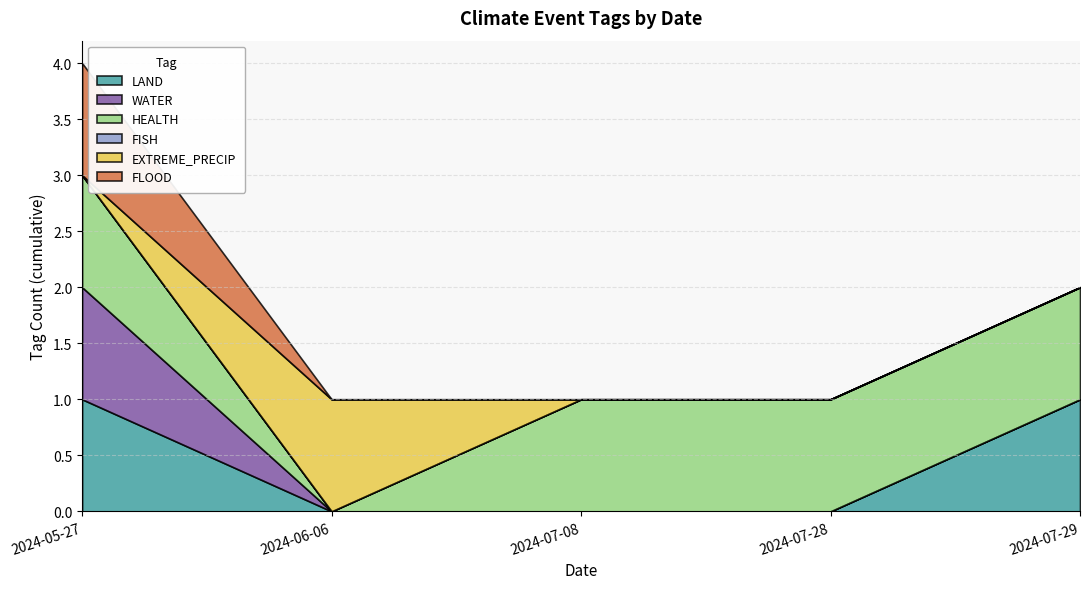

How many FLOOD values are between 0 and 1?

5